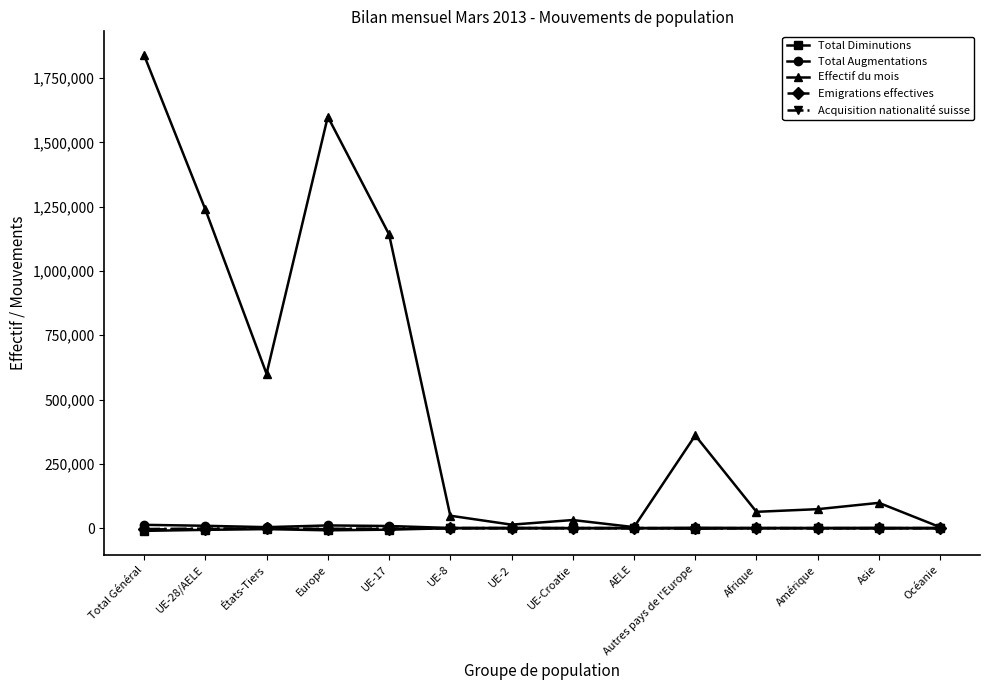

Which series has the largest total across all categories?

Effectif du mois